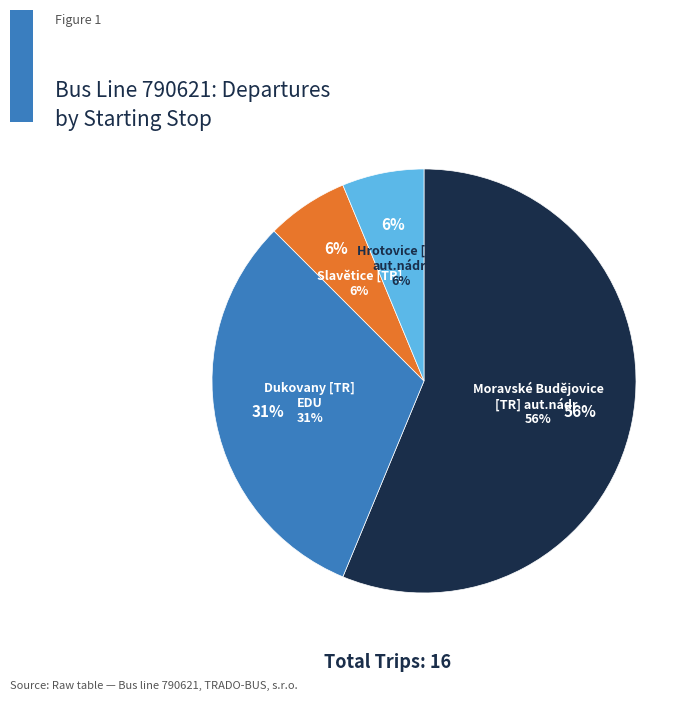

Does Dukovany [TR] EDU account for over 50% of the chart?

No